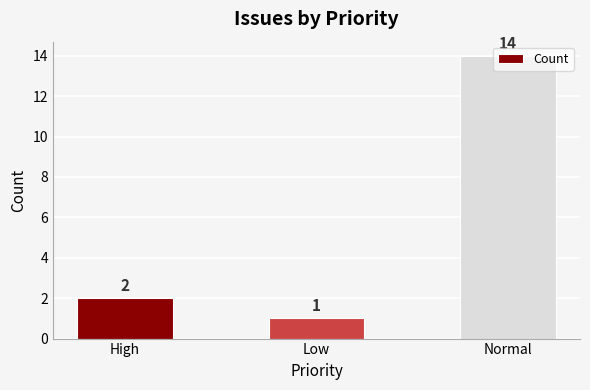

What is the change in value from High to Normal?

+12